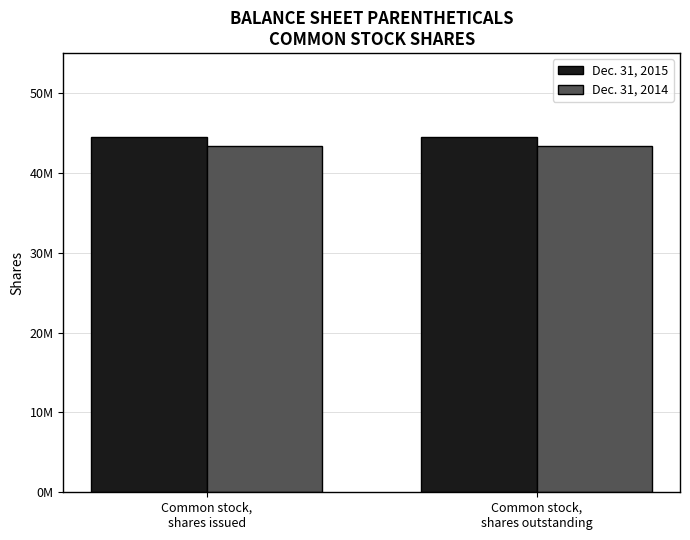

What is the sum of the Dec. 31, 2015 values at Common stock,
shares outstanding and Common stock,
shares issued?

89007640